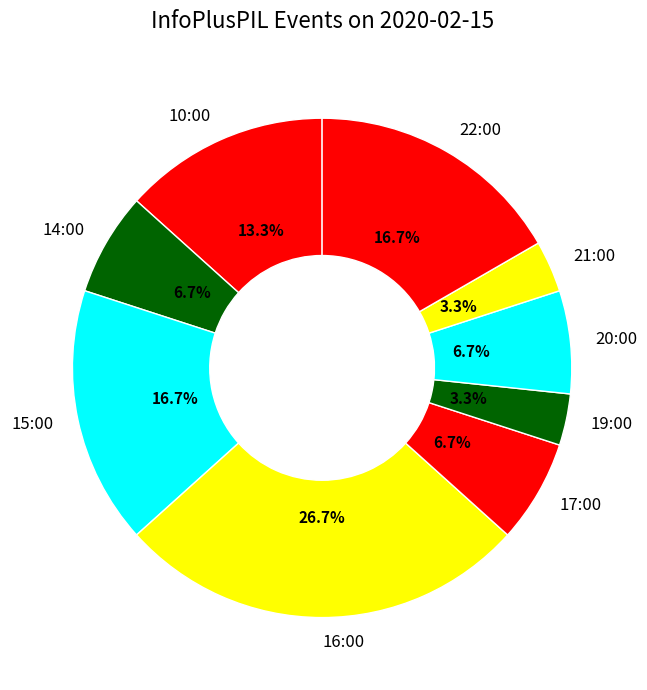

To the nearest percent, what is the combined percentage of 15:00 and 17:00?

23%